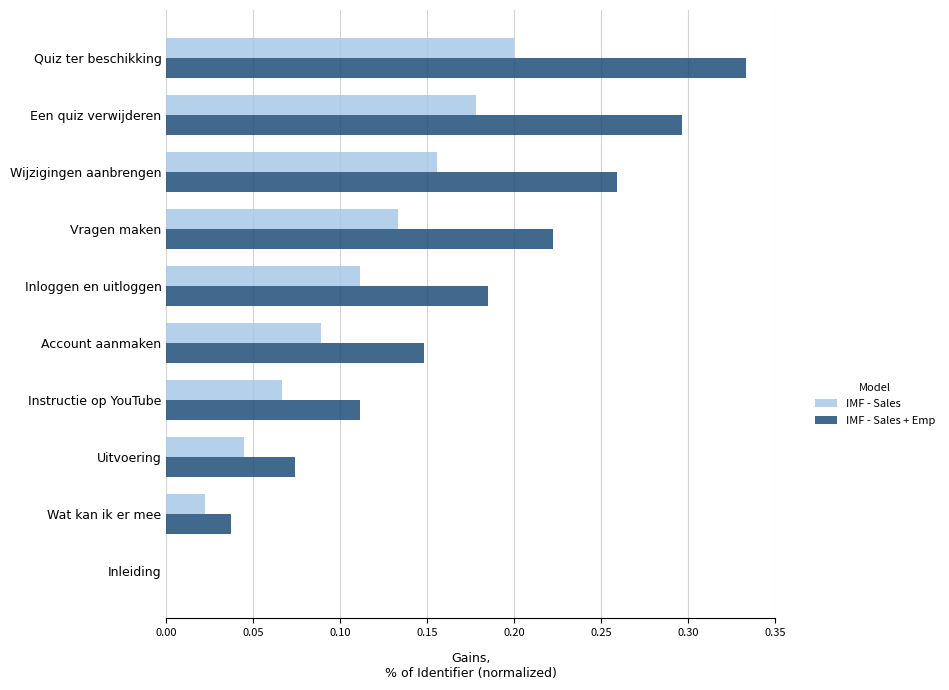

Is it true that IMF - Sales equals 0.2 at Wijzigingen aanbrengen?

True